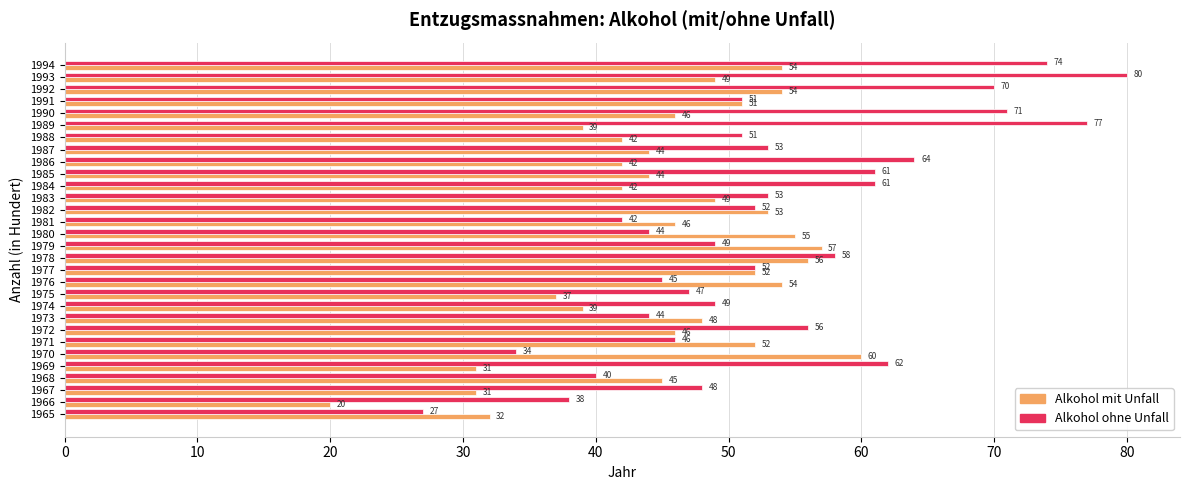

Between 1987 and 1990, which series saw the biggest shift?

Alkohol ohne Unfall